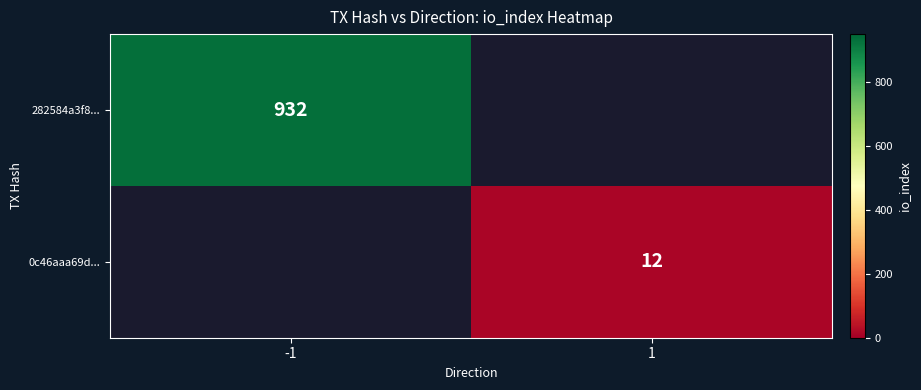

The 282584a3f8... series shows 932 at -1. True or false?

True